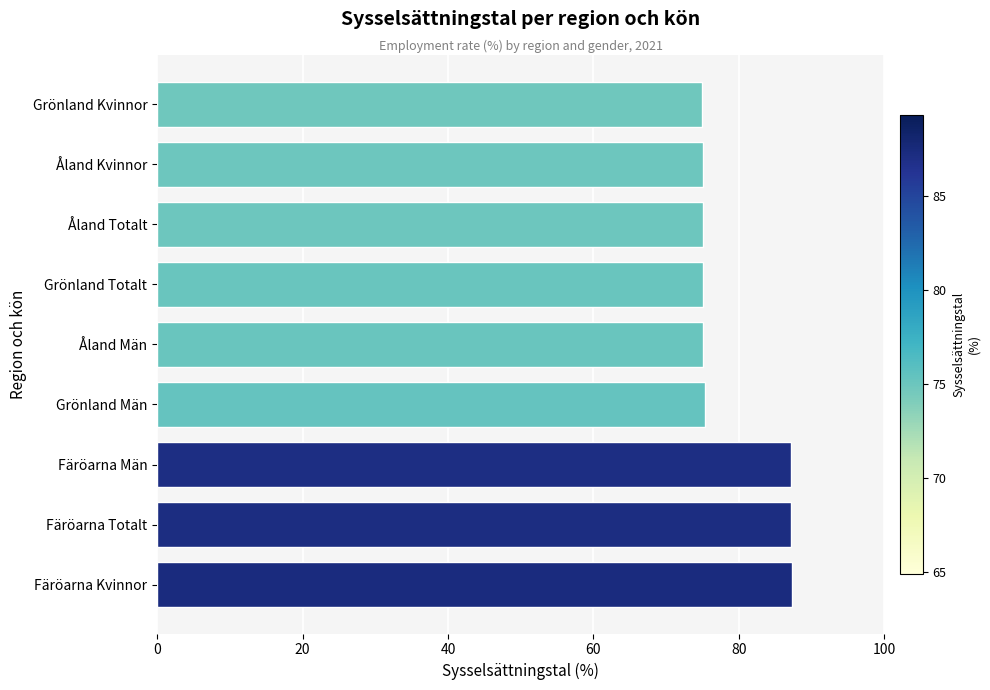

Does the chart contain any negative values?

No